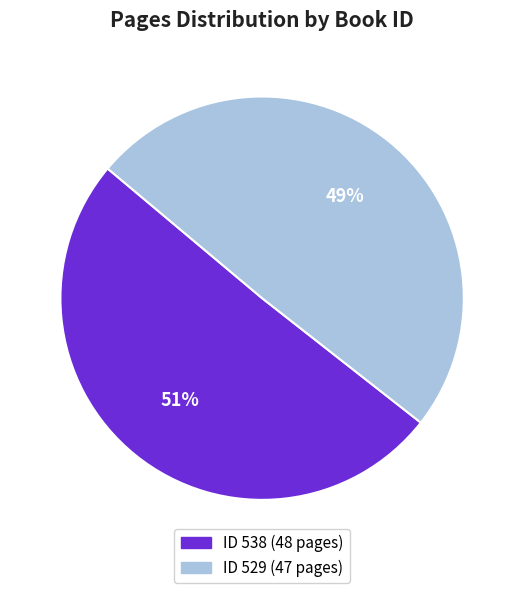

To the nearest percent, what is the difference between the largest and smallest slice percentages?

1%